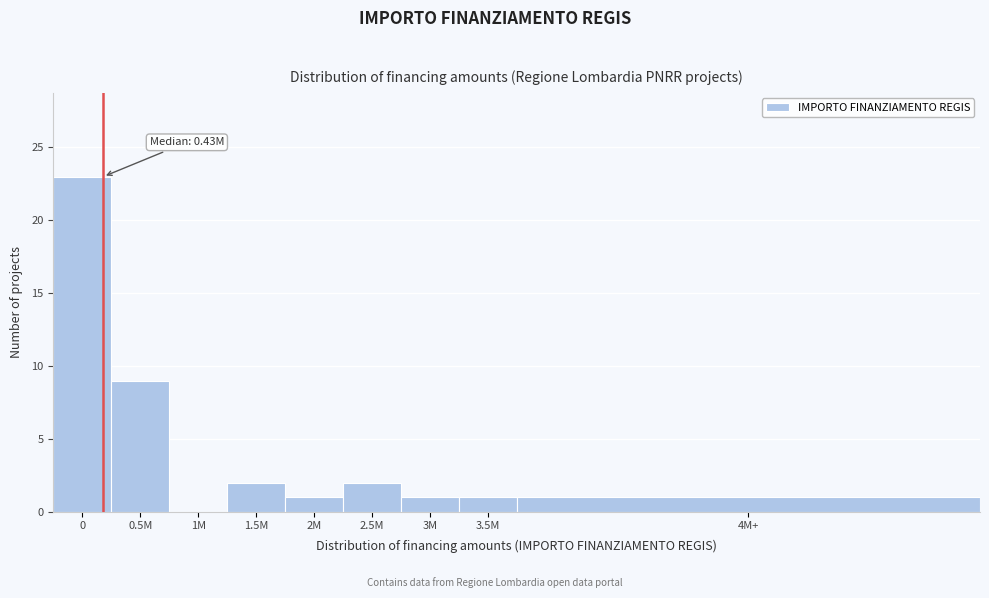

Reading right to left, transcribe all the data shown in this chart.

4M+=1	3.5M=1	3M=1	2.5M=2	2M=1	1.5M=2	1M=0	0.5M=9	0=23